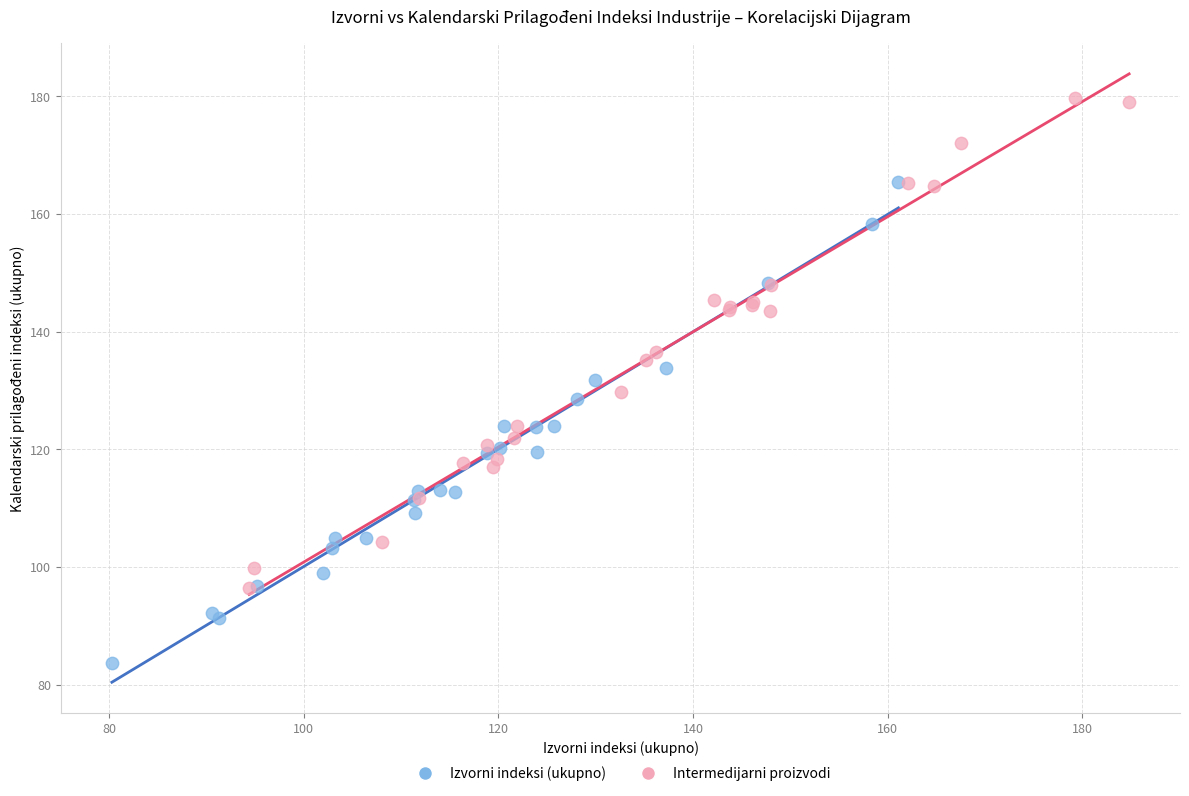

Which series contains the lowest Y value?

Izvorni indeksi (ukupno)